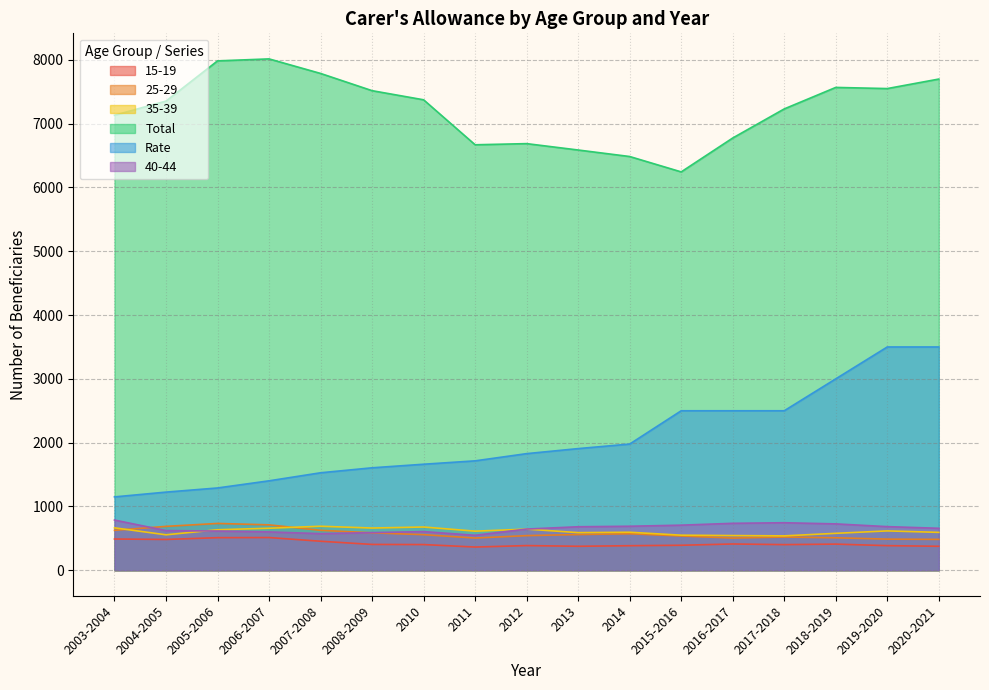

What is the total value across all series at 2004-2005?

10928